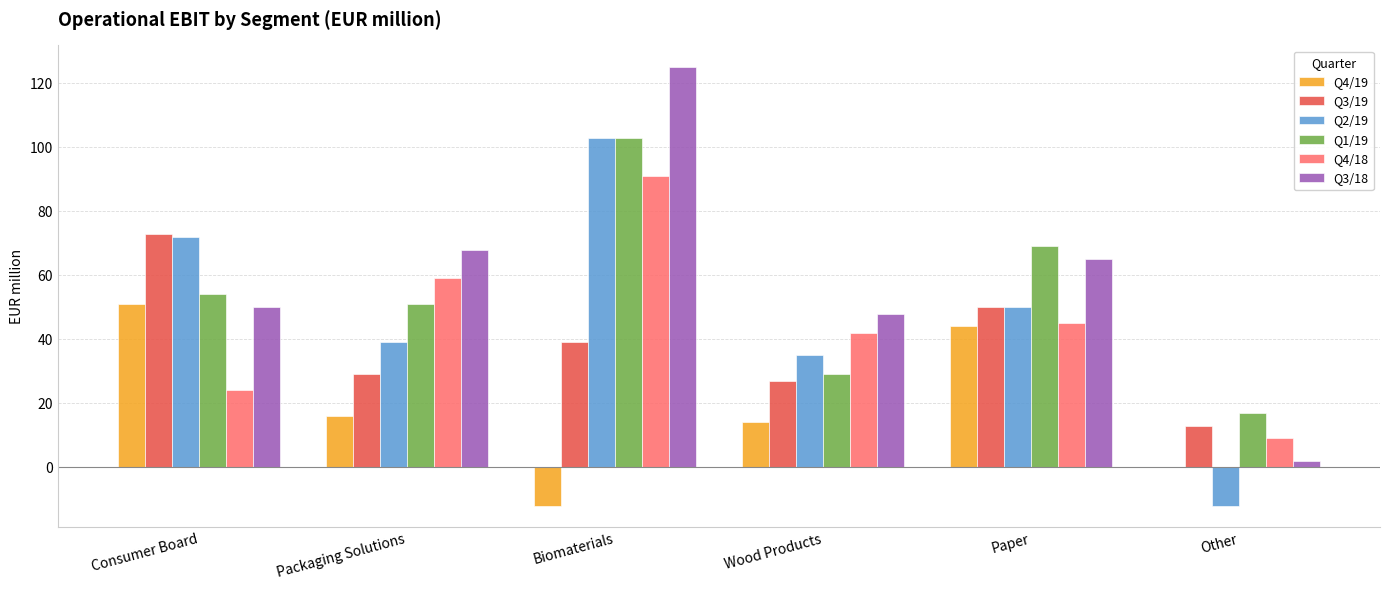

True or false: Q3/18 has a value of 113 at Paper.

False